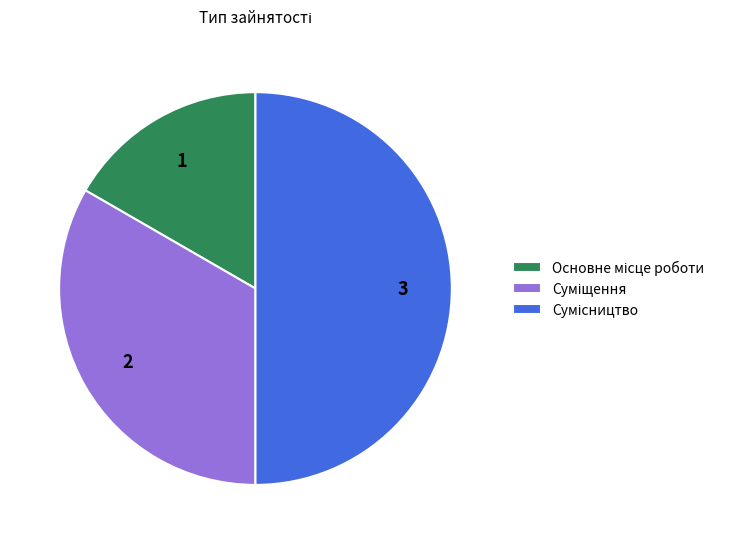

How many slices are in this pie chart?

3